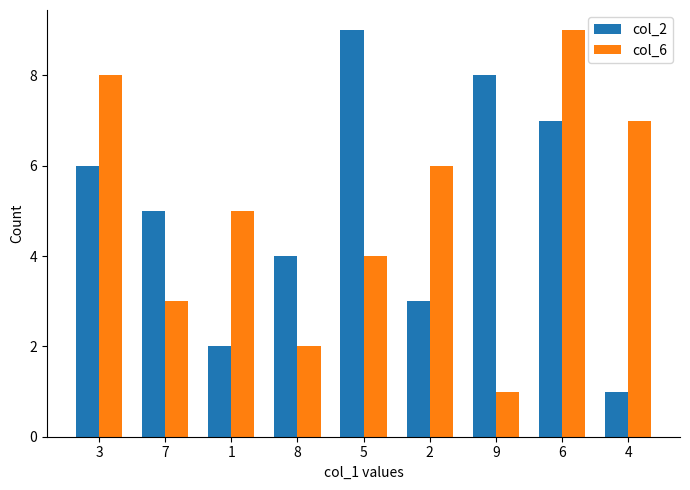

At 3, list the series in order from largest to smallest.

col_6, col_2